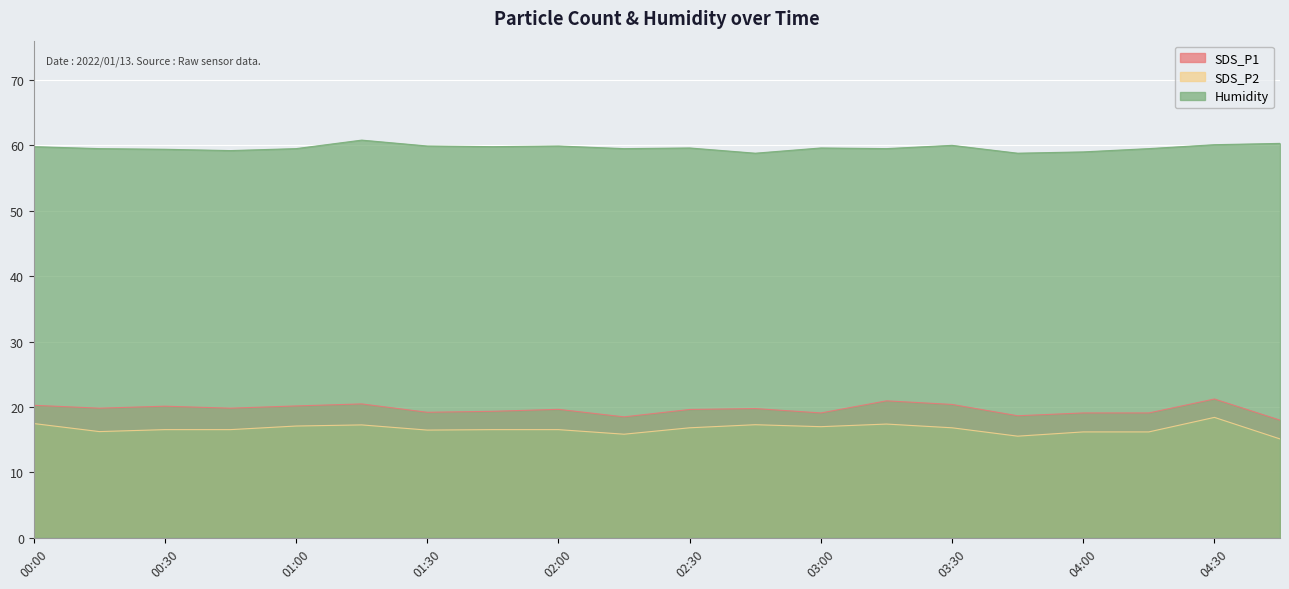

Which series has the largest total across all categories?

Humidity